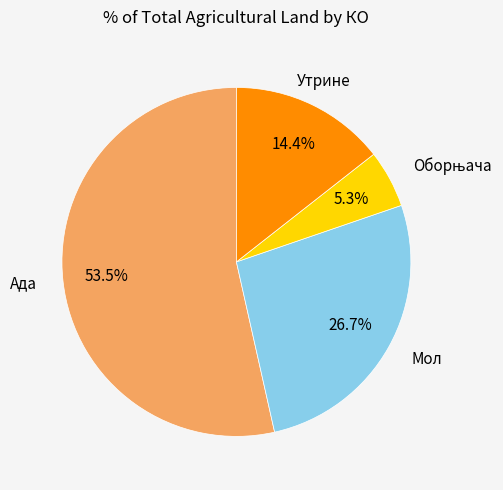

Is there a majority slice in this chart?

Yes